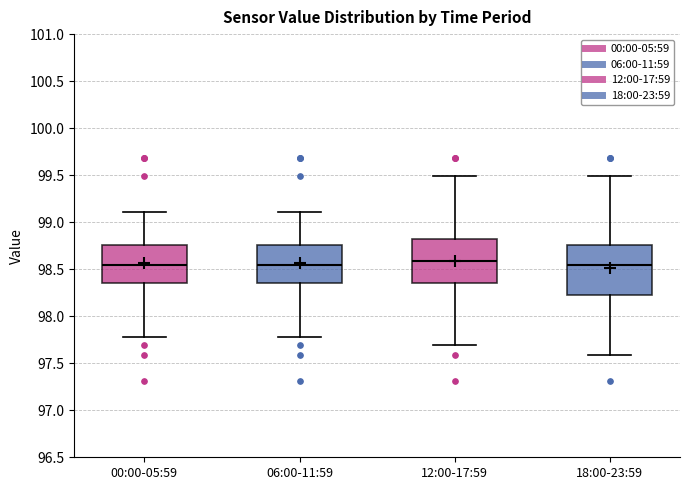

Reading left to right, read every box against the y-axis: the position of its median line, the range the box covers, and the ends of its whiskers. The values are not printed on the chart, so give them approximately, as read against the axis.

00:00-05:59: median 98.55, box 98.35 to 98.75, whiskers 97.80 to 99.10
06:00-11:59: median 98.55, box 98.35 to 98.75, whiskers 97.80 to 99.10
12:00-17:59: median 98.60, box 98.35 to 98.80, whiskers 97.70 to 99.50
18:00-23:59: median 98.55, box 98.25 to 98.75, whiskers 97.60 to 99.50